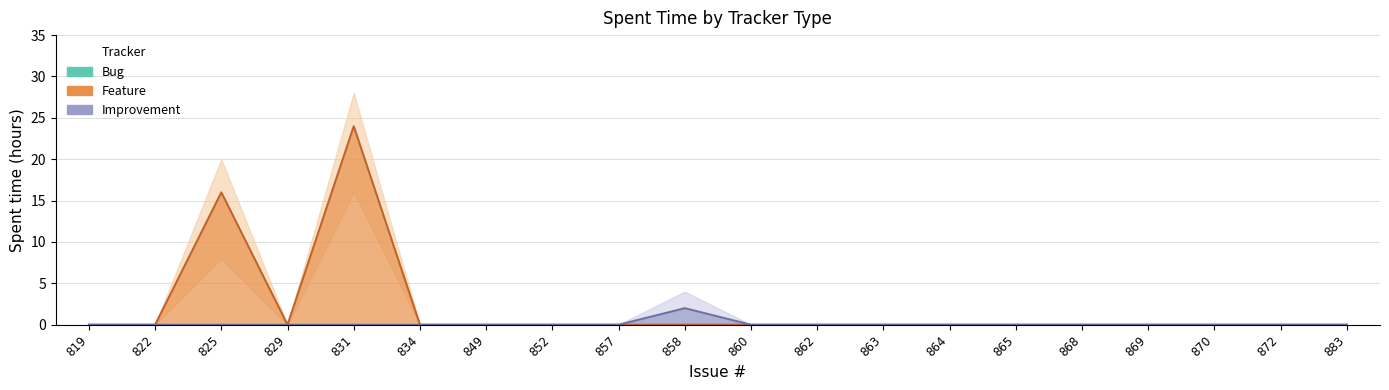

True or false: Improvement_line has more than 2 interior local peaks.

False